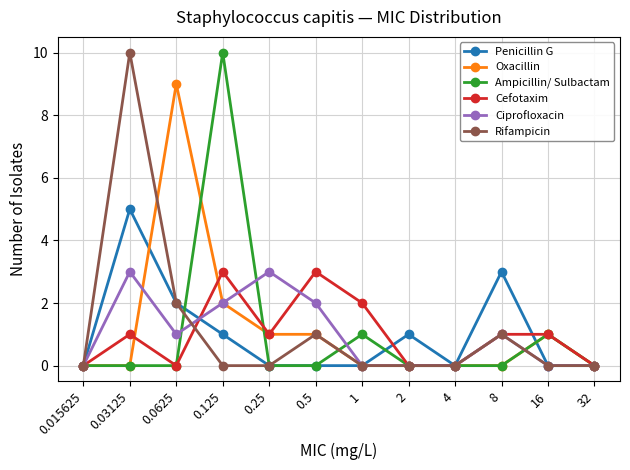

Is the value of Rifampicin at 0.25 greater than the value of Ciprofloxacin at 8?

No